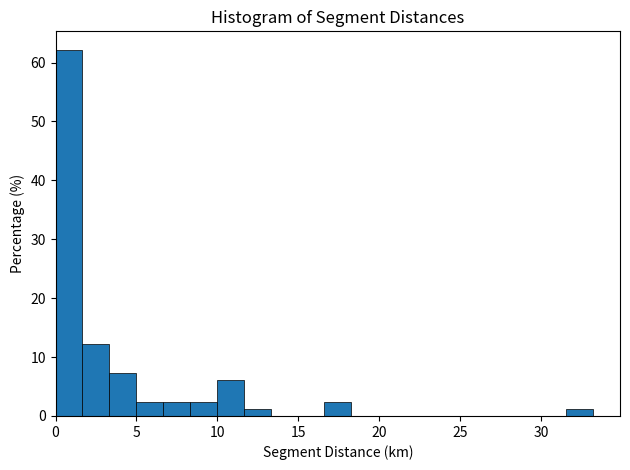

Around what value on the x-axis is the tallest bar? Give the approximate position of its centre, as read against the axis.

1.0